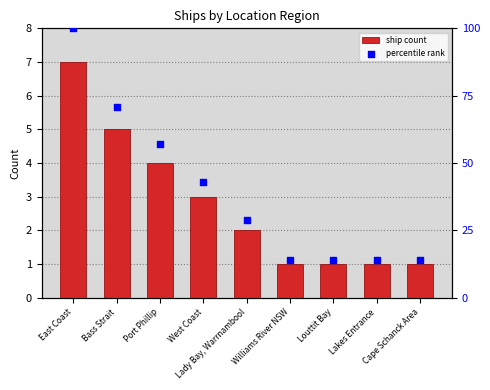

Which series contains the lowest Y value?

ship count